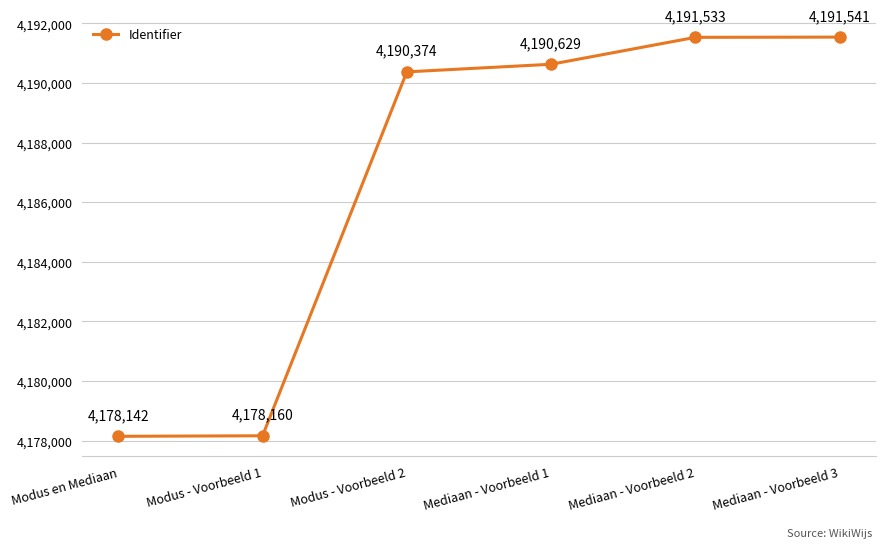

Rank the categories by value from lowest to highest.

Modus en Mediaan, Modus - Voorbeeld 1, Modus - Voorbeeld 2, Mediaan - Voorbeeld 1, Mediaan - Voorbeeld 2, Mediaan - Voorbeeld 3